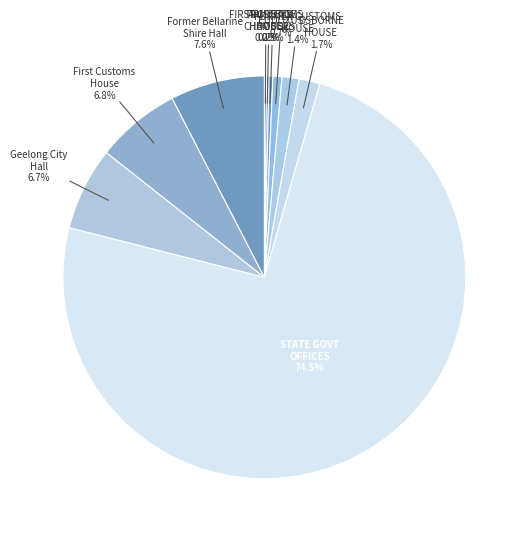

What is the ratio of the value at Former Bellarine Shire Hall to the value at ARMYTAGE HOUSE?

24.4